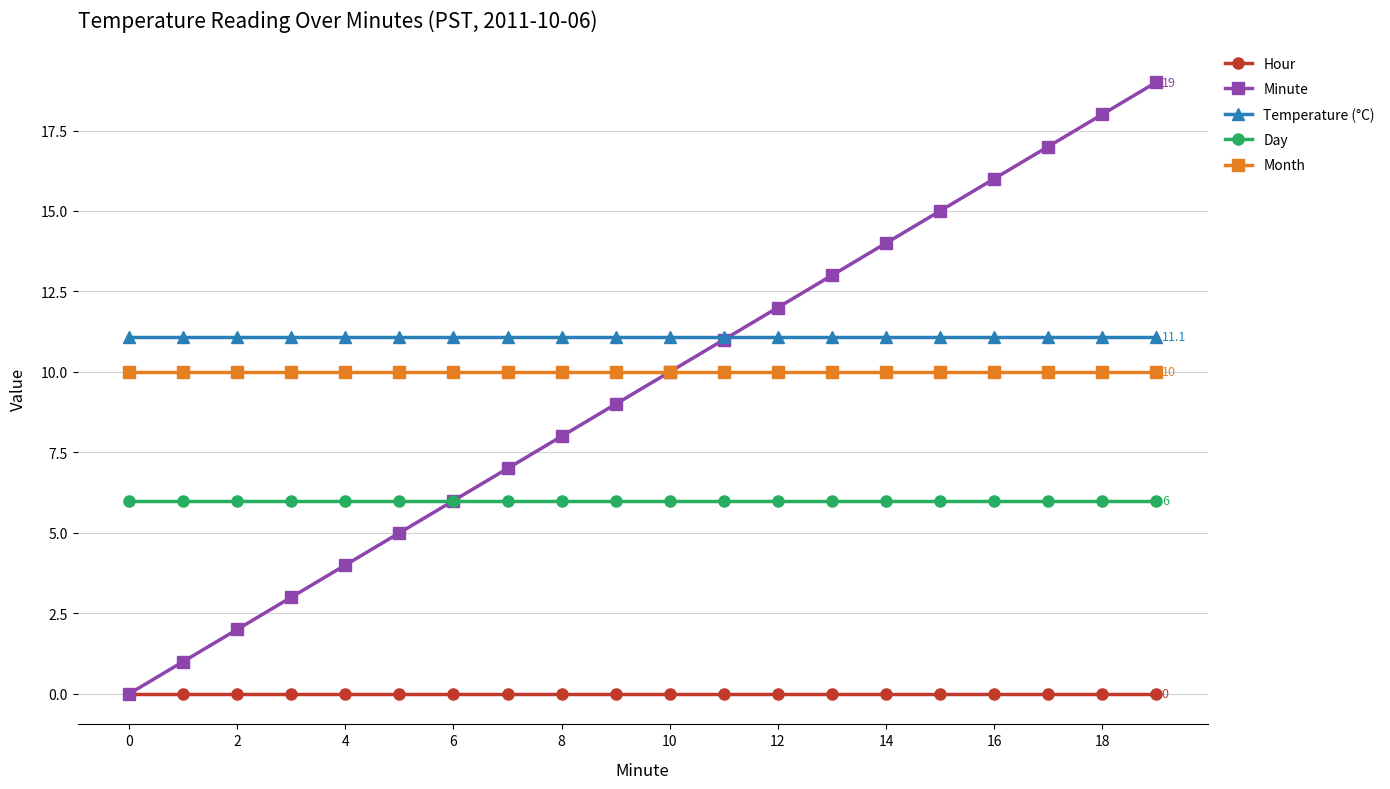

Which series has the widest spread of values?

Minute